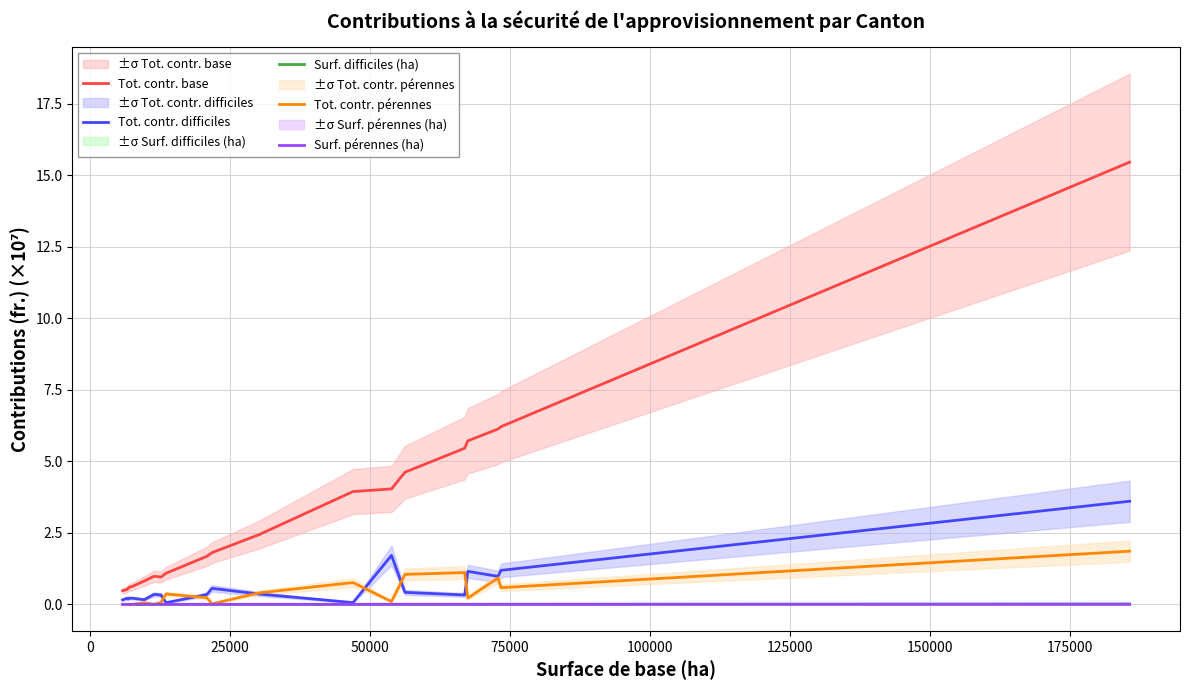

What is the sum of all Tot. contr. difficiles values?

12.6